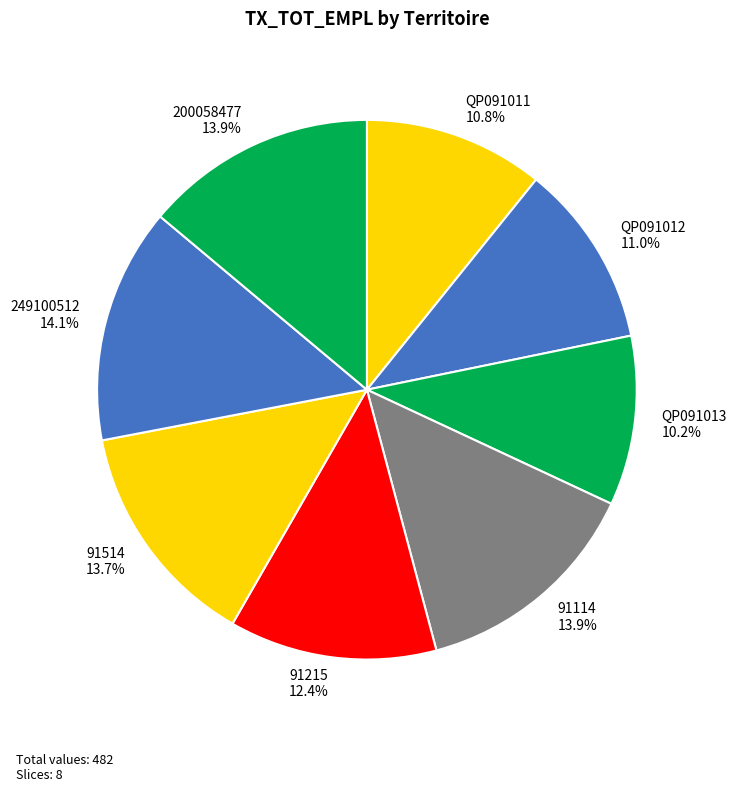

Combined, what portion of the pie is QP091011 and 91114?

24.7%